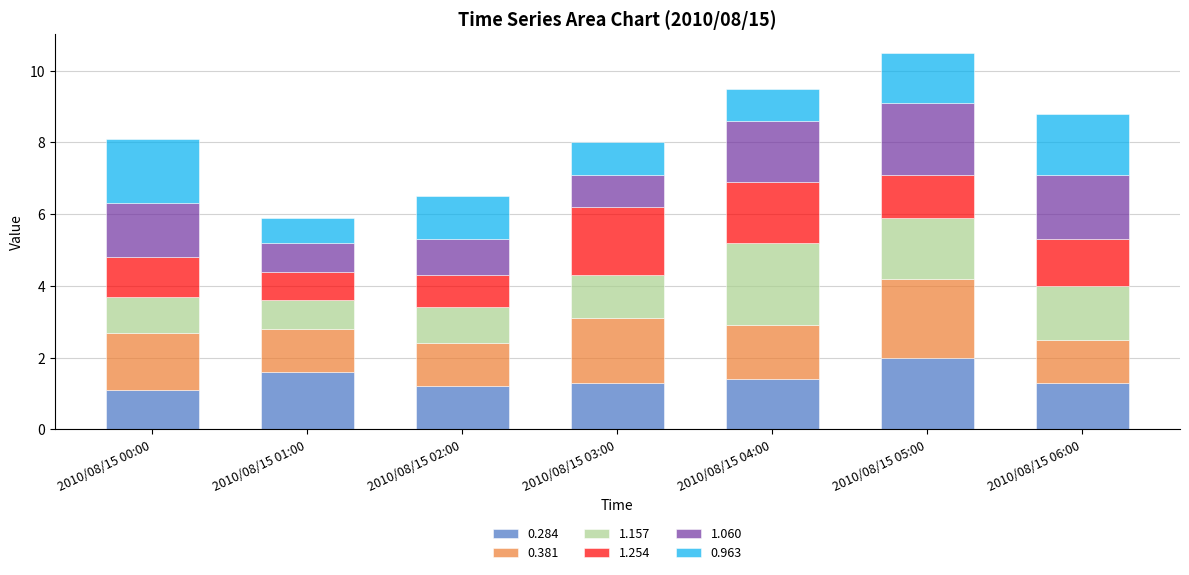

What is the total value across all series at 2010/08/15 04:00?

9.5